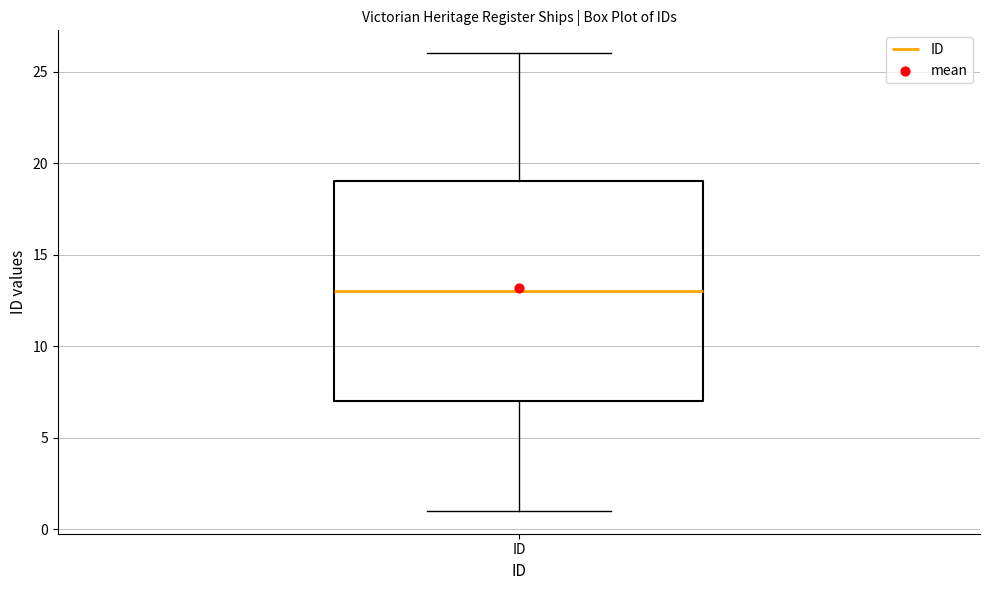

Where is the upper edge of the box for ID on the y-axis? The values are not printed on the chart, so give them approximately, as read against the axis.

19